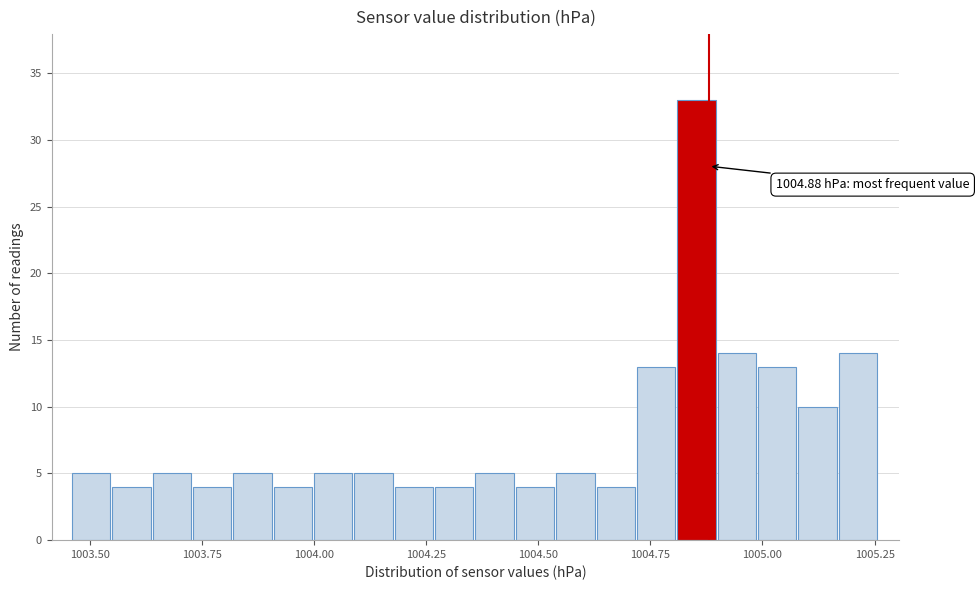

Around what value on the x-axis is the tallest bar? Give the approximate position of its centre, as read against the axis.

1004.85